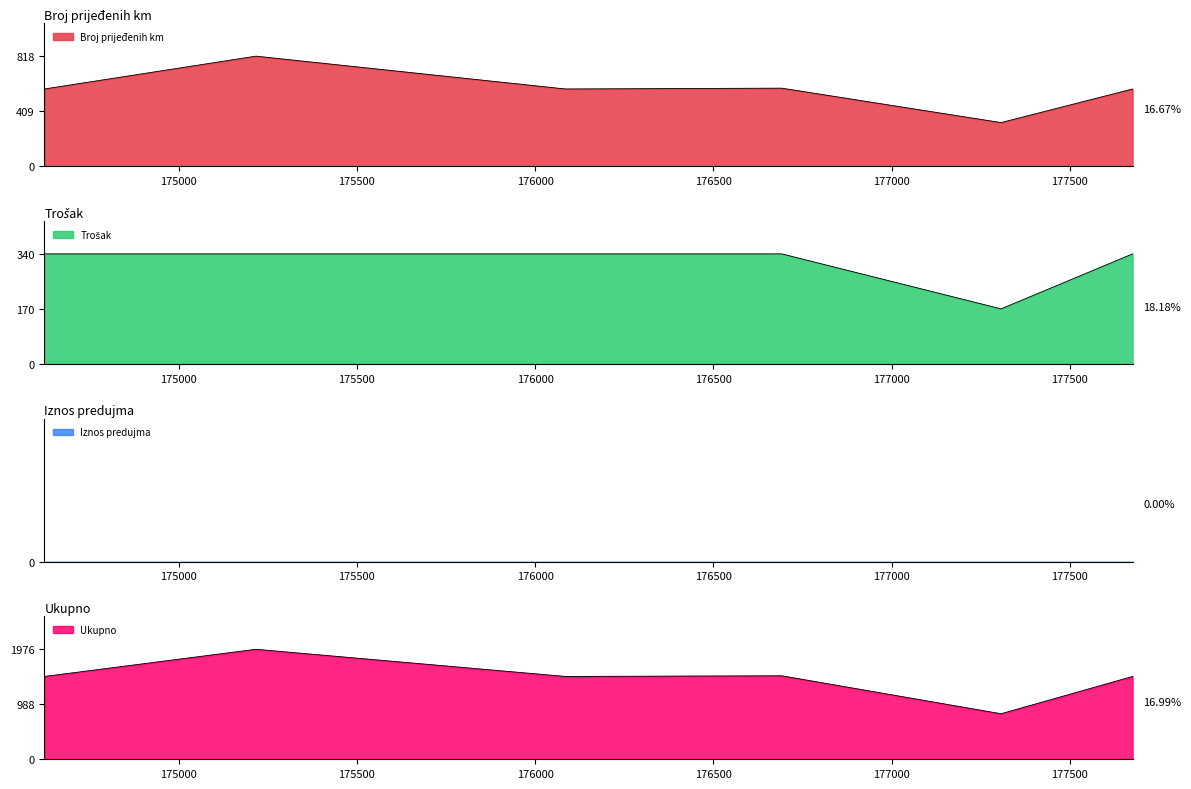

How many interior local peaks does the Broj prijeđenih km series have?

2